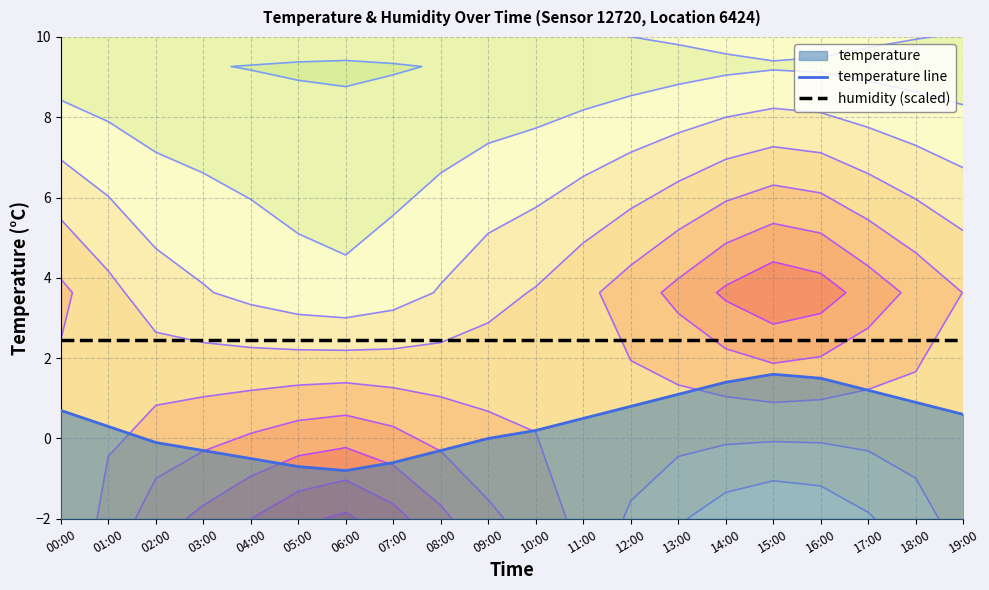

How many positive values does the temperature line series have?

12